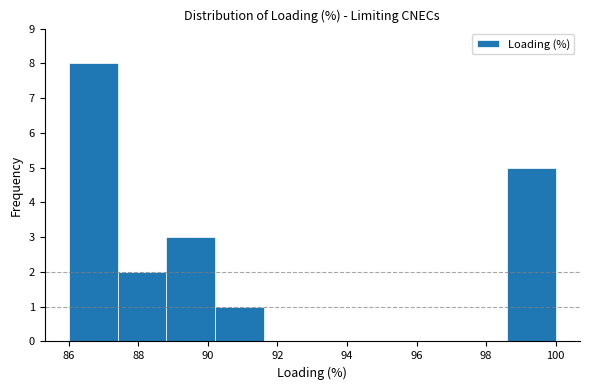

How tall is the bar that spans 98.6 to 100.0 on the x-axis? The values are not printed on the chart, so give them approximately, as read against the axis.

5